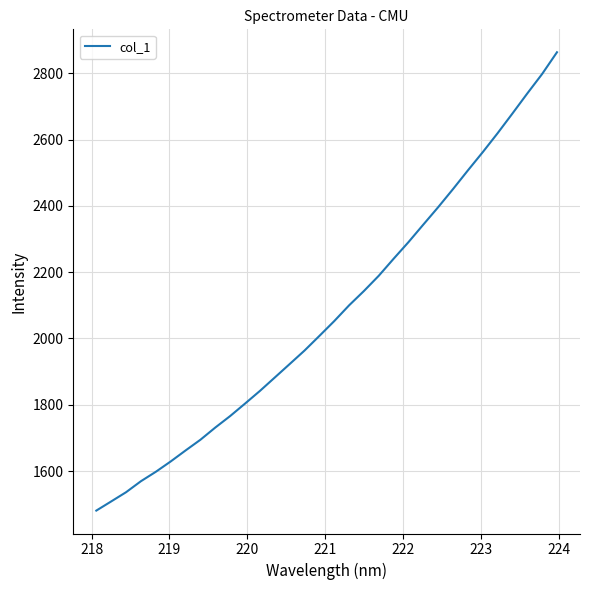

What is the difference between the maximum and minimum values?

1381.9